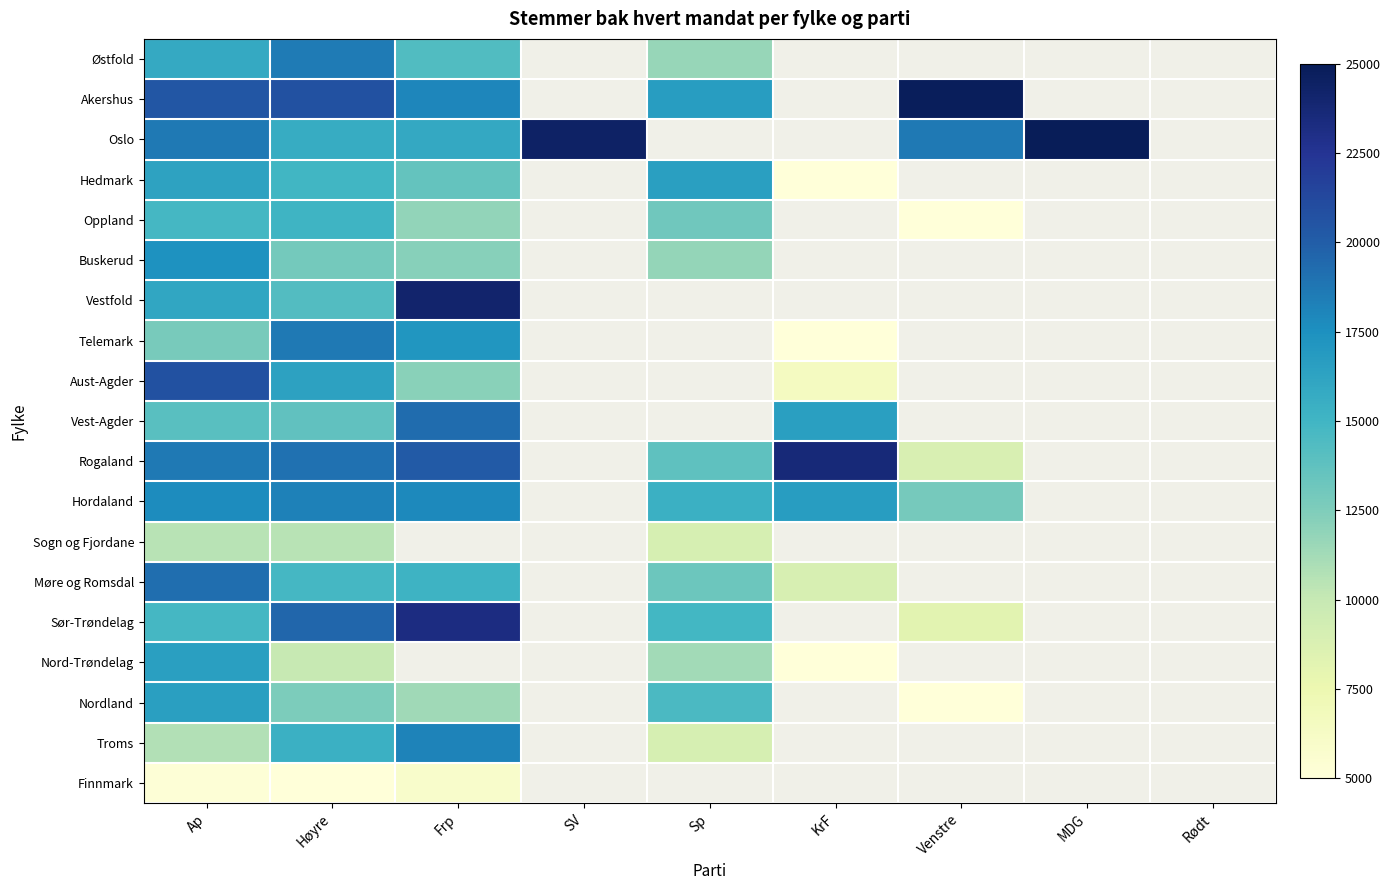

What is the lowest value of the Finnmark series?

3273.0